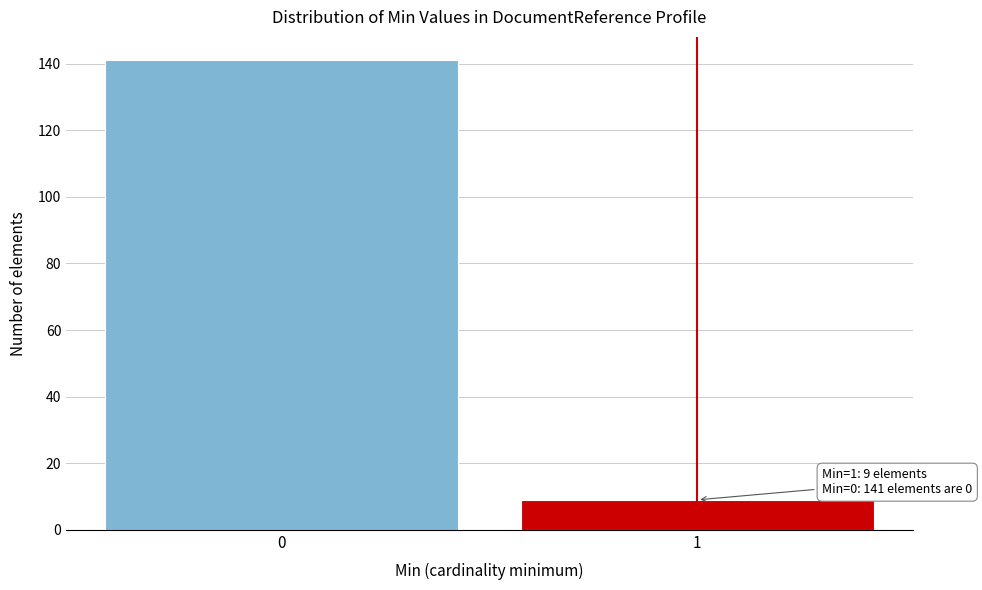

Reading left to right, list all the values displayed in this chart.

141	9